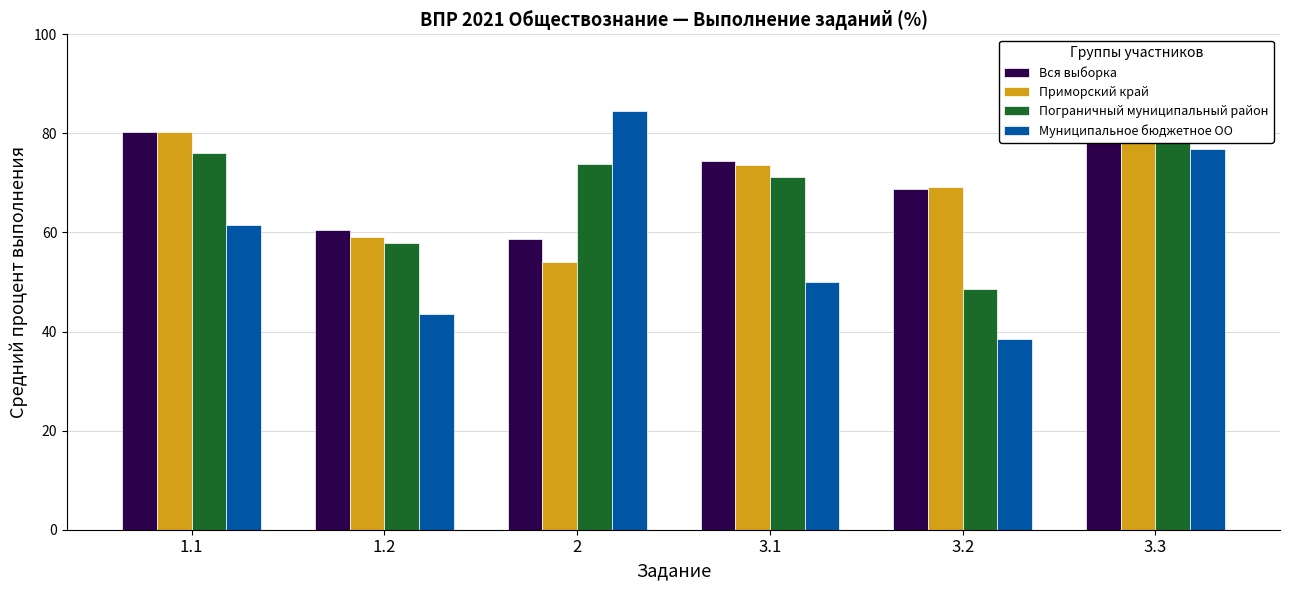

How many values in the Приморский край series are below 73?

3